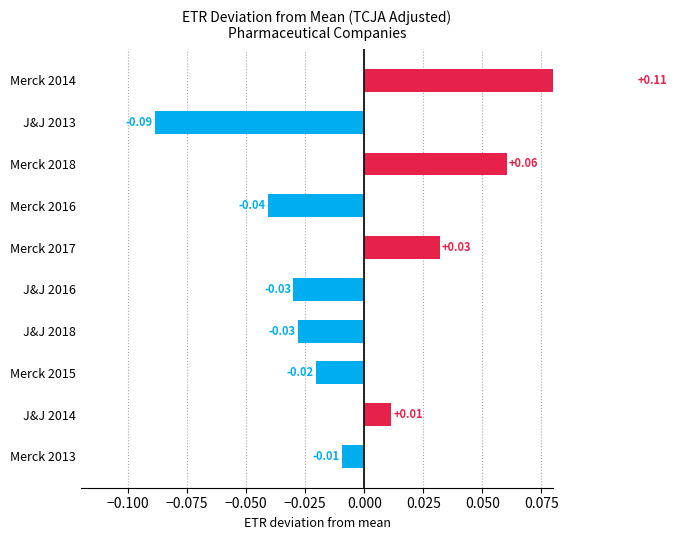

What is the difference between the maximum and minimum values?

0.2